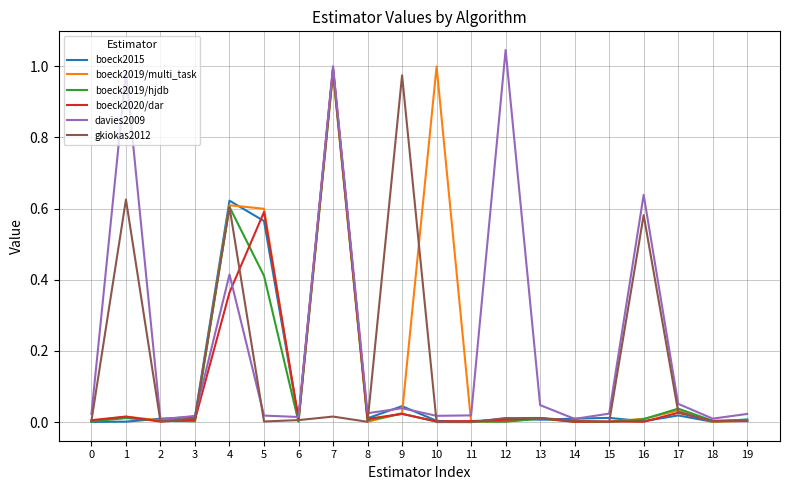

Which series has the largest total across all categories?

davies2009